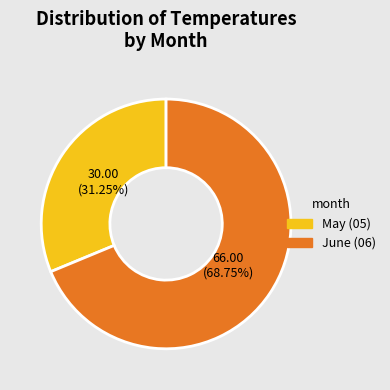

Rank the categories by value from lowest to highest.

May (05), June (06)